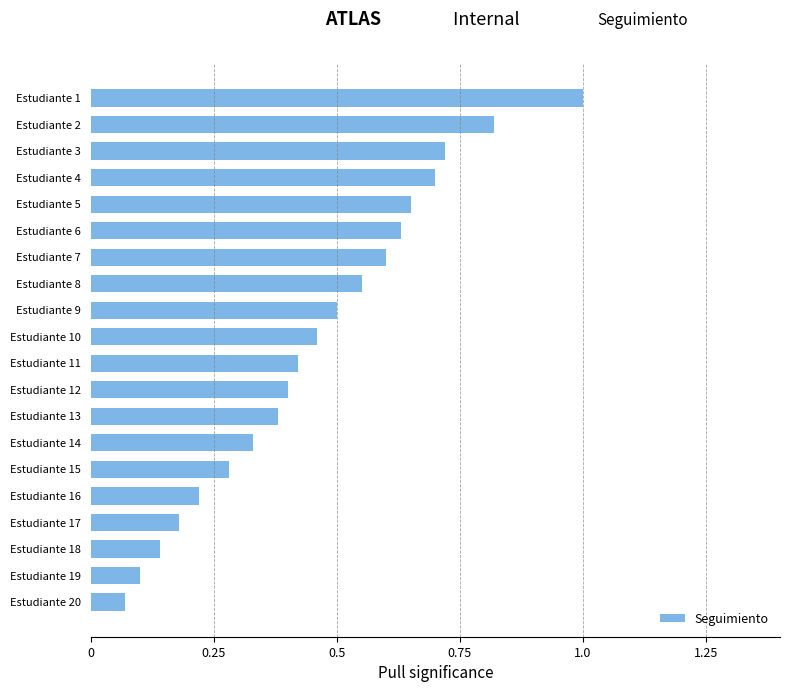

Which category has the highest value across all series?

Estudiante 1